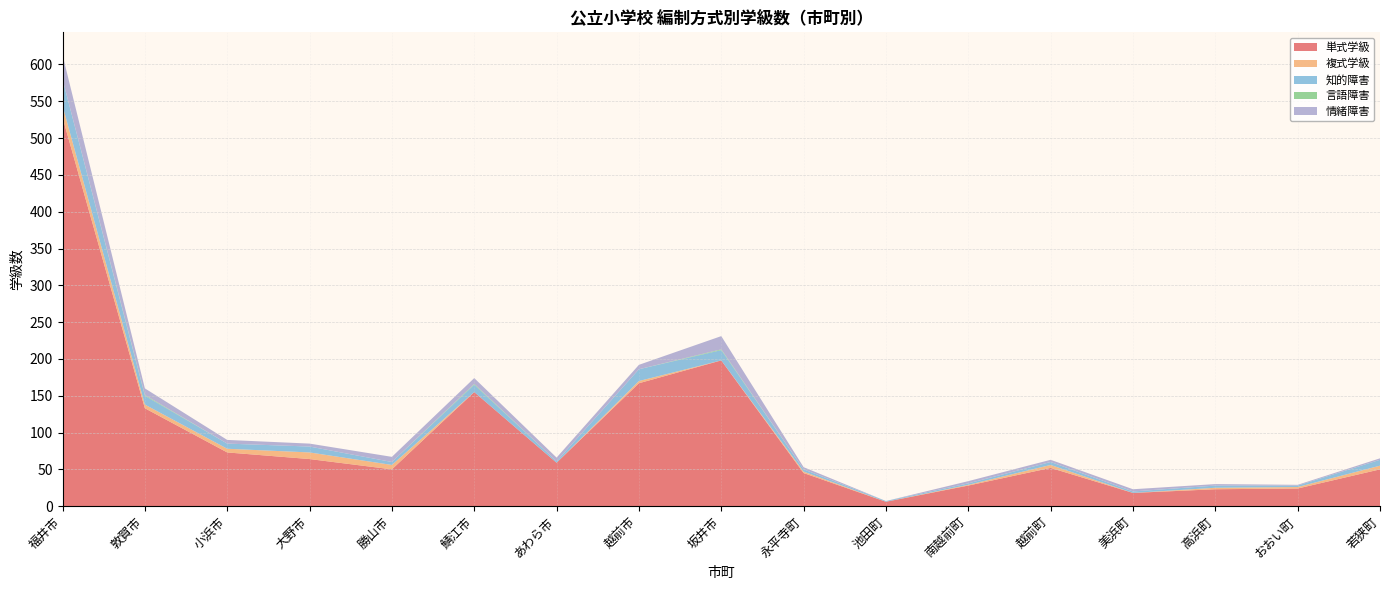

Reading left to right, extract all data points from this chart.

単式学級: 528	133	73	64	50	155	59	167	198	45	6	28	52	18	23	24	50
複式学級: 16	5	5	9	6	0	0	3	0	2	0	1	4	0	2	2	5
知的障害: 36	12	7	8	4	10	2	16	14	3	1	2	4	2	3	2	8
言語障害: 0	1	0	0	0	1	0	0	1	0	0	0	0	0	0	0	0
情緒障害: 33	9	5	4	7	8	5	6	18	3	0	3	3	3	2	1	2